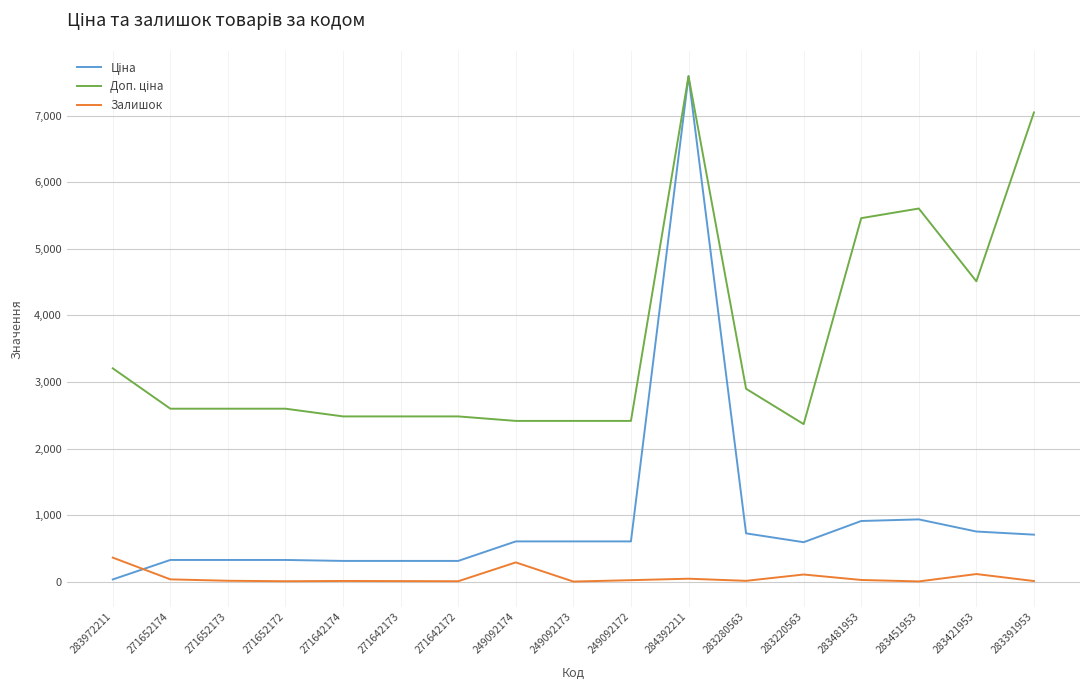

At which category is the sum across all series the highest?

284392211